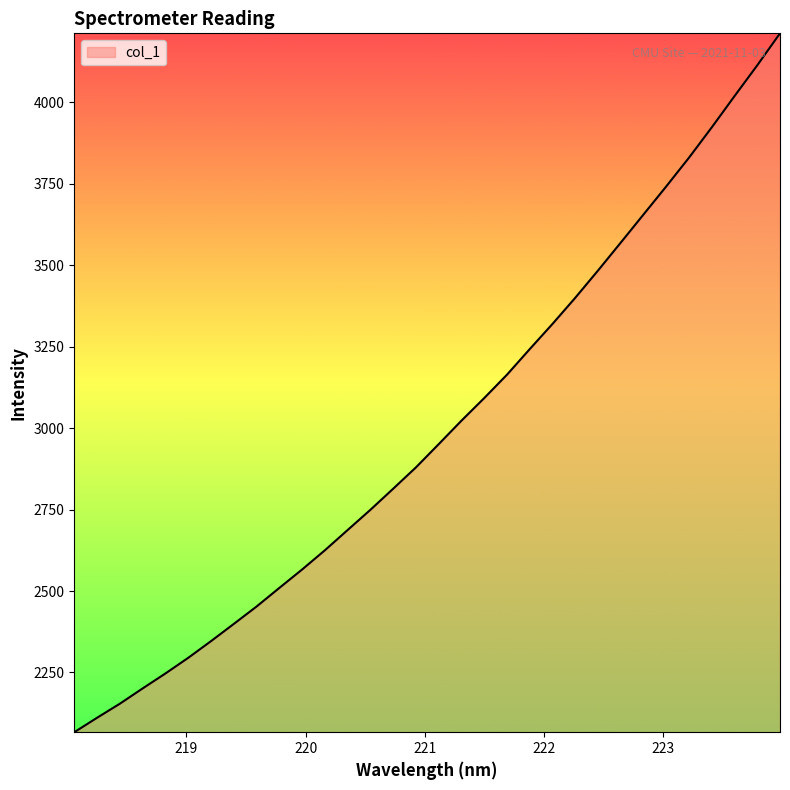

What is the minimum value shown in the chart?

2066.8